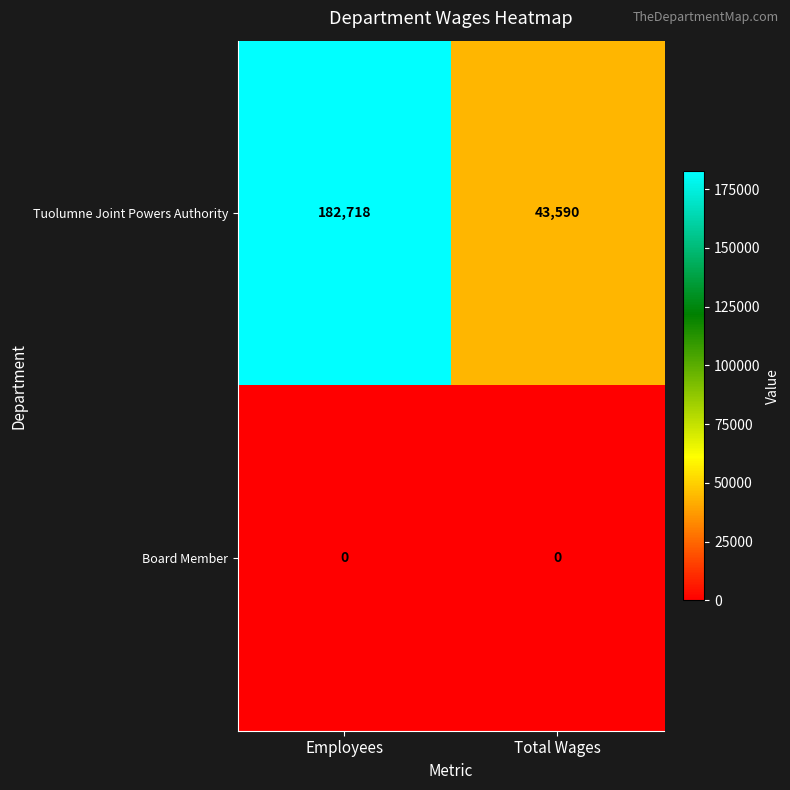

Rank the series at Total Wages from lowest to highest value.

Board Member, Tuolumne Joint Powers Authority